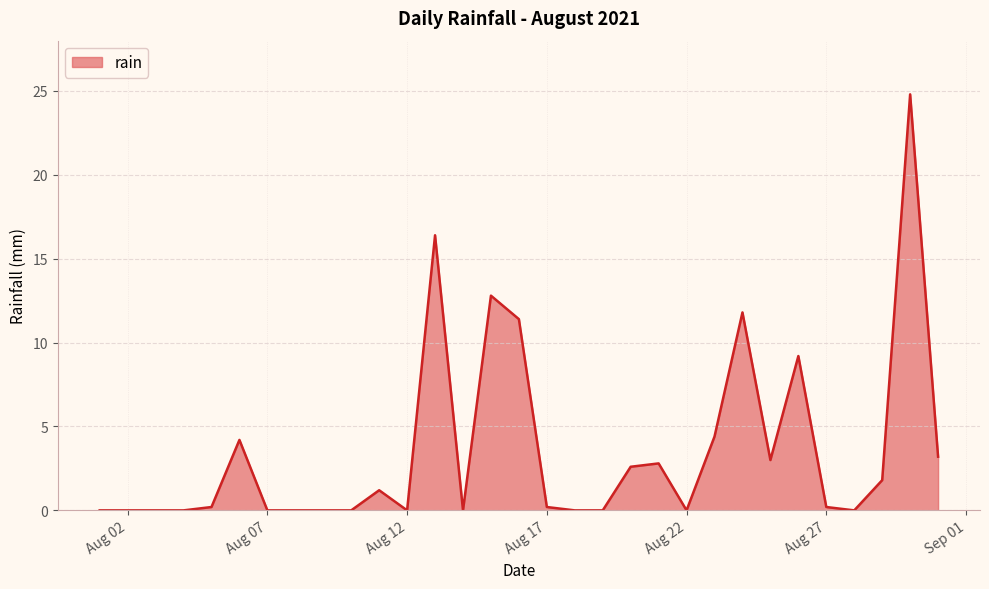

What is the maximum value shown in the chart?

24.8